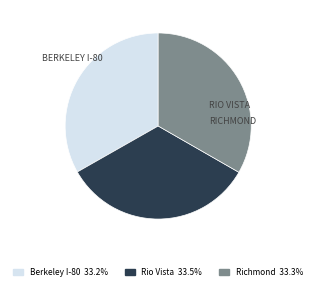

True or false: Berkeley I-80 accounts for 33% of the total.

True